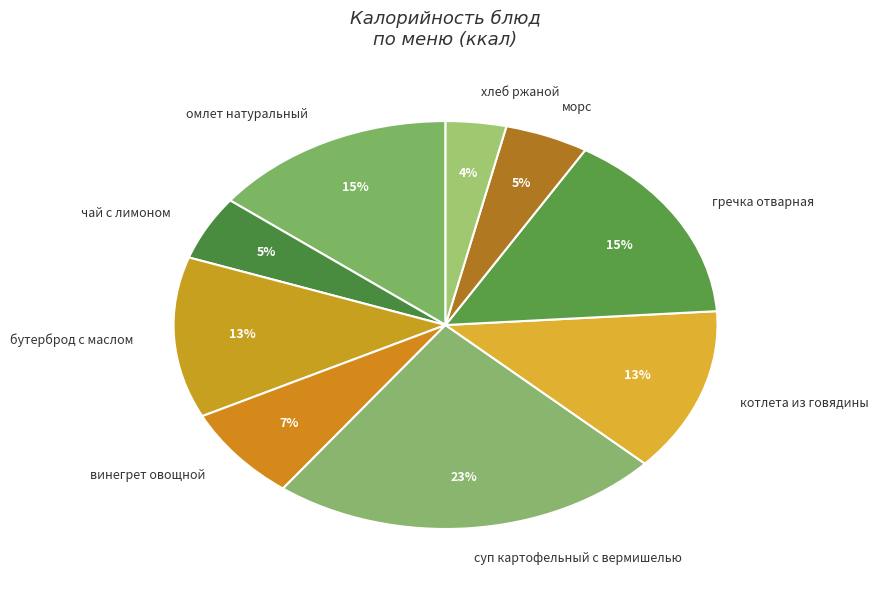

What is the largest slice in the pie chart?

суп картофельный с вермишелью